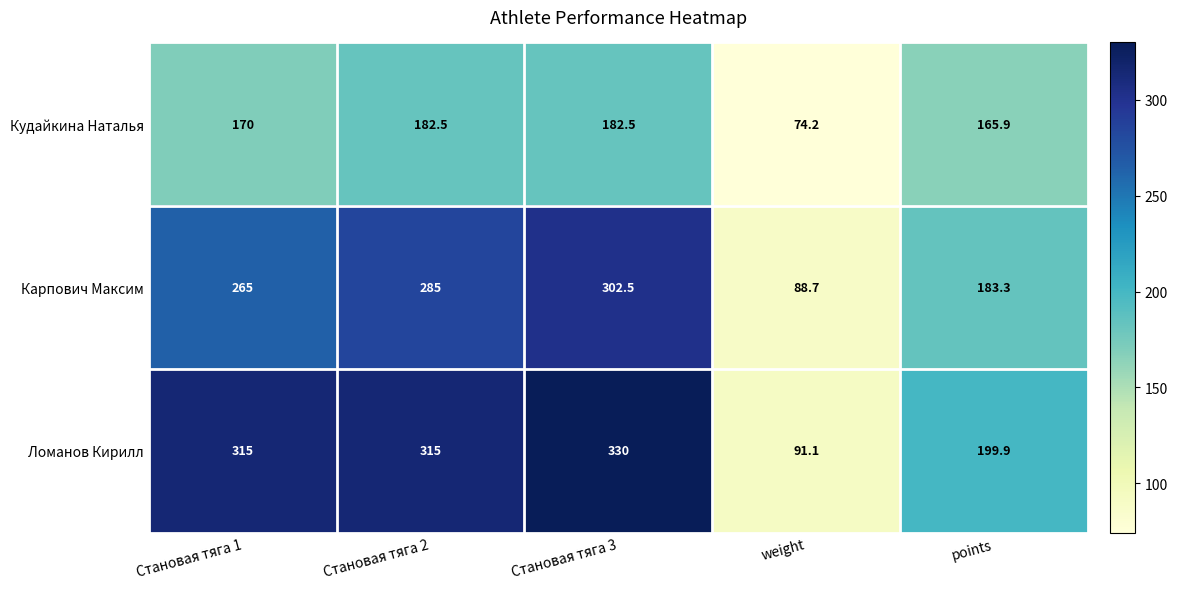

What is the sum of the Карпович Максим values at Становая тяга 1 and weight?

353.7